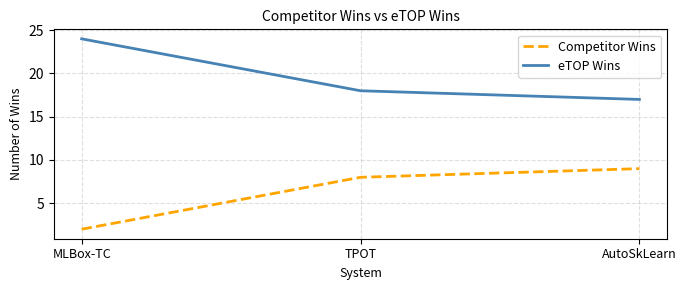

How many categories are shown in the chart?

3